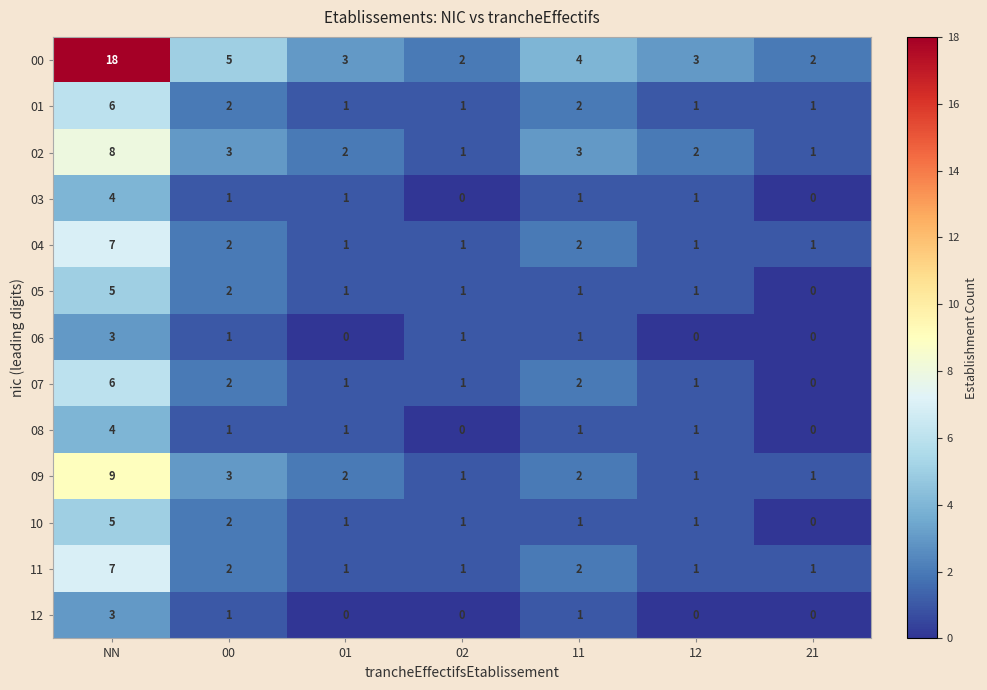

What is the maximum value for 01?

6